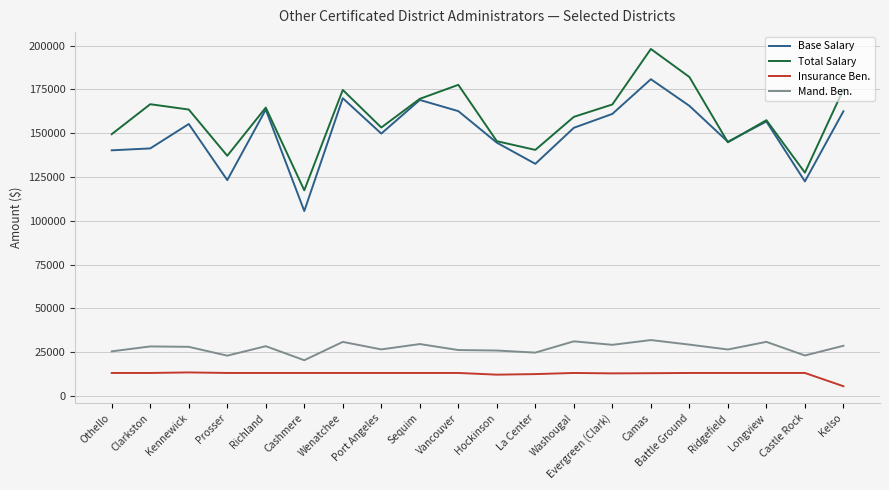

What is the difference between the maximum and minimum values in the Insurance Ben. series?

7874